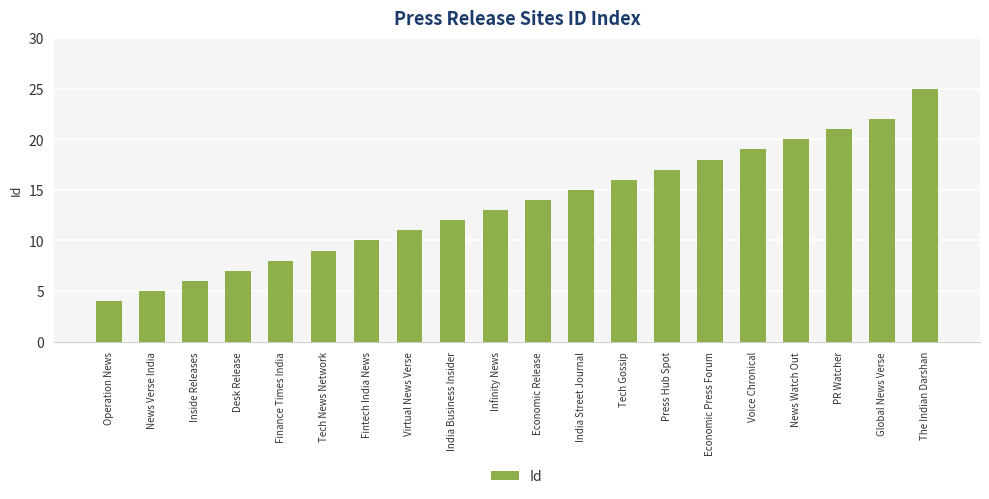

Approximately how many times larger is the value at News Watch Out compared to Finance Times India?

2.5